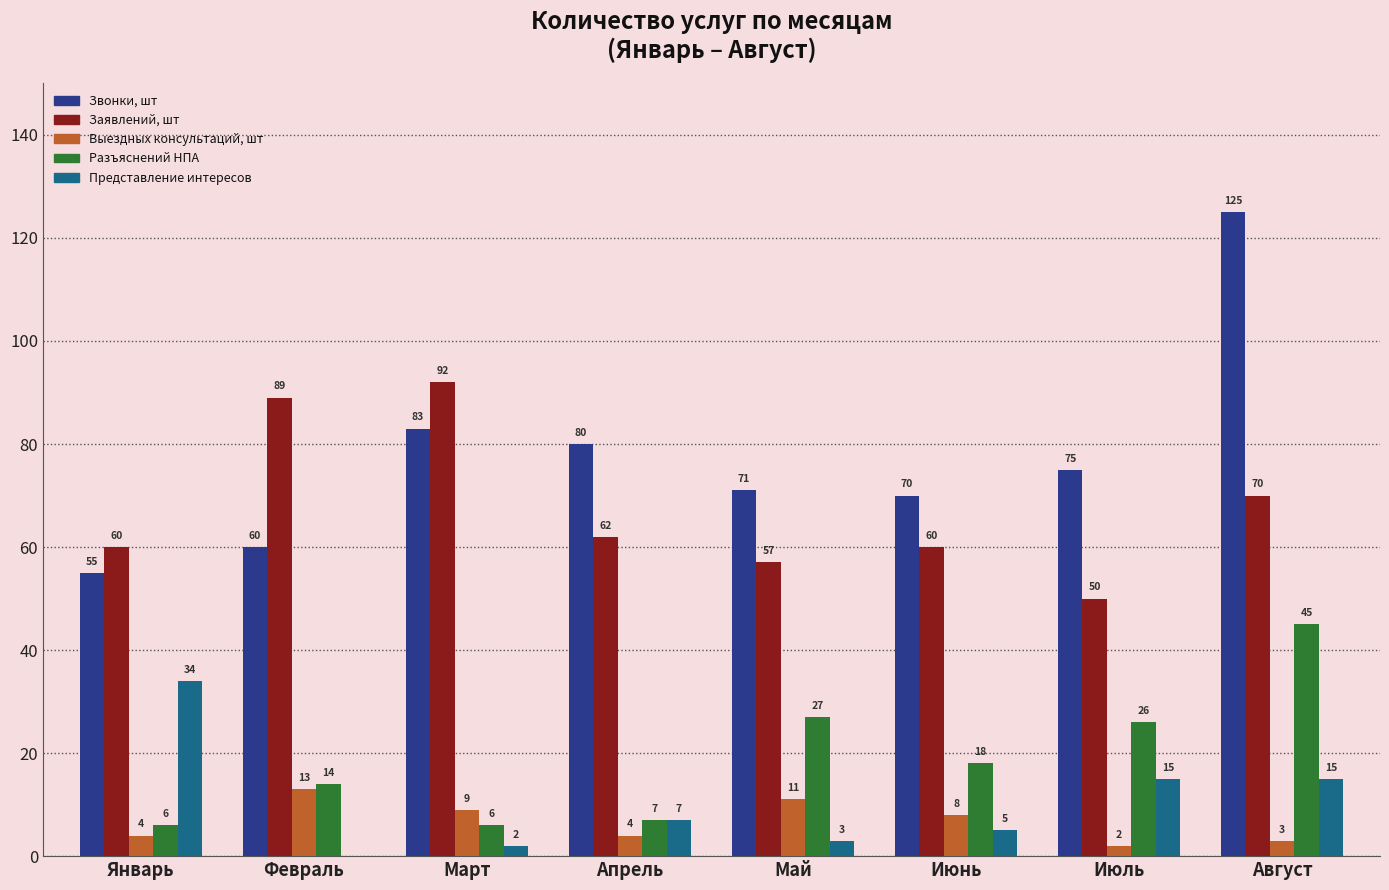

Is it true that Представление интересов equals 26 at Июль?

False